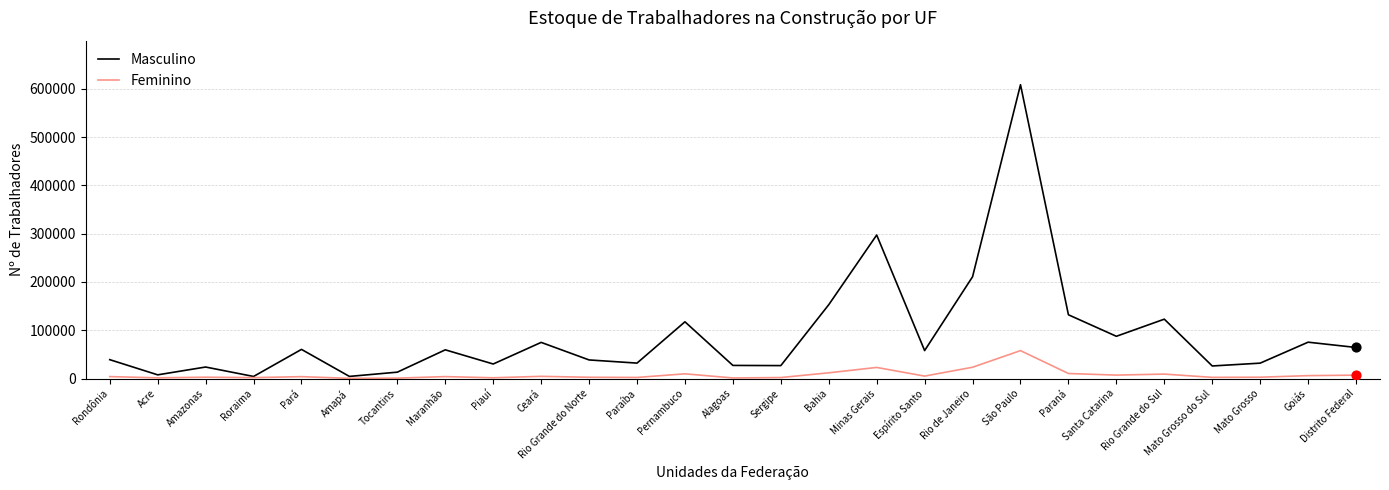

Which series has the widest spread of values?

Masculino